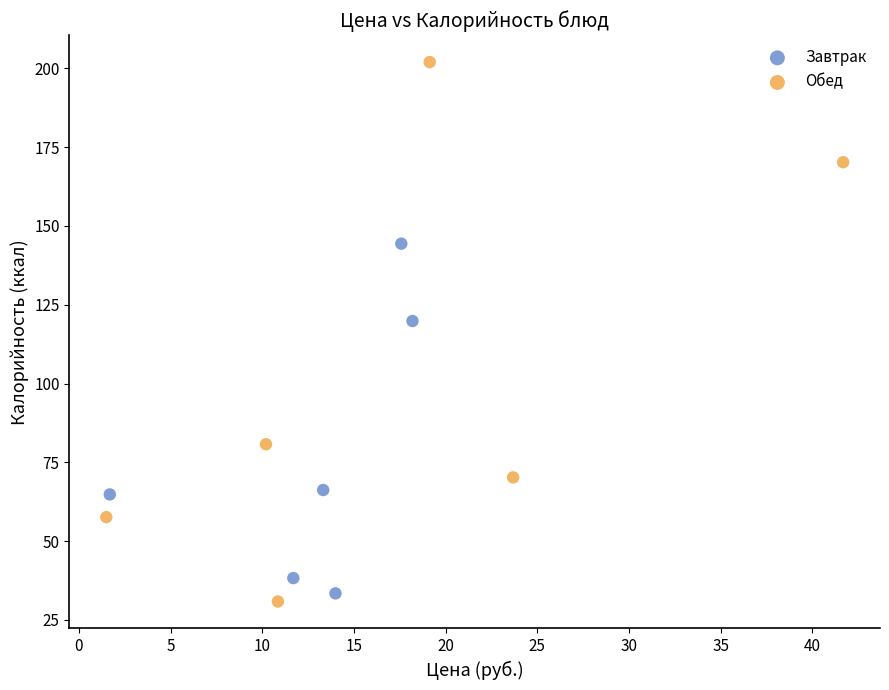

Which series has the widest spread of Y values?

Обед